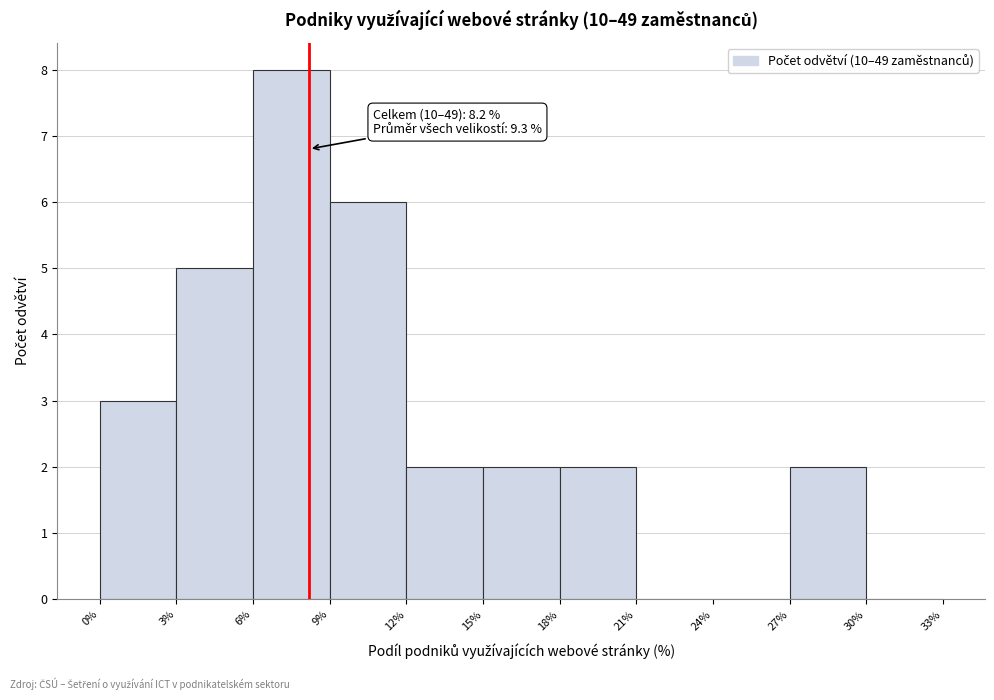

Which range on the x-axis has the tallest bar?

6% to 9%